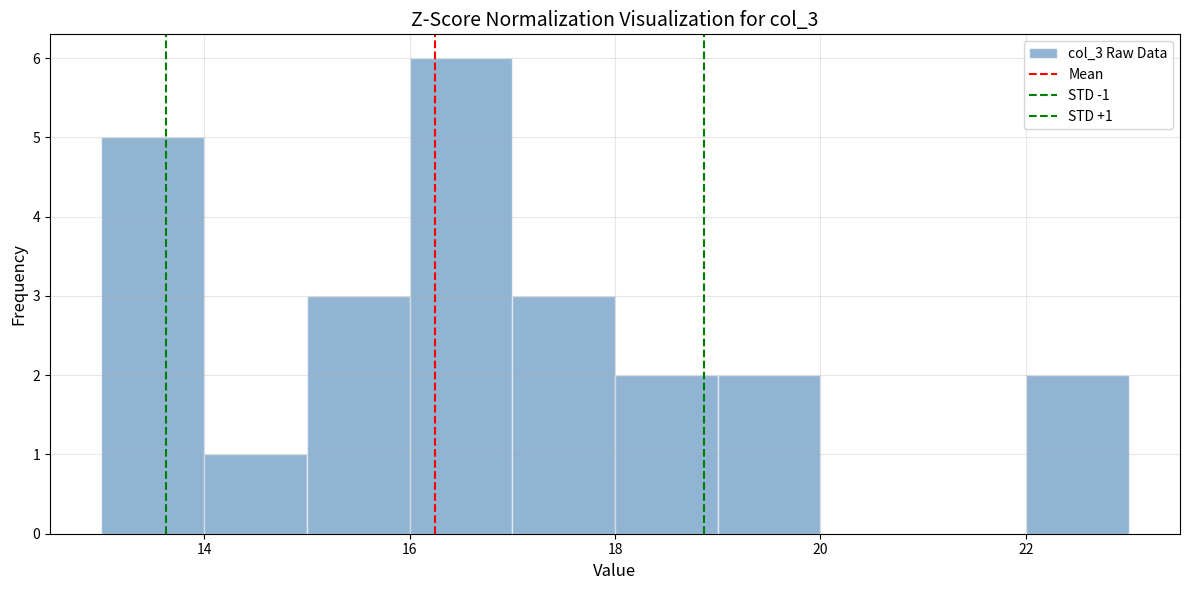

Which range on the x-axis has the tallest bar?

16 to 17